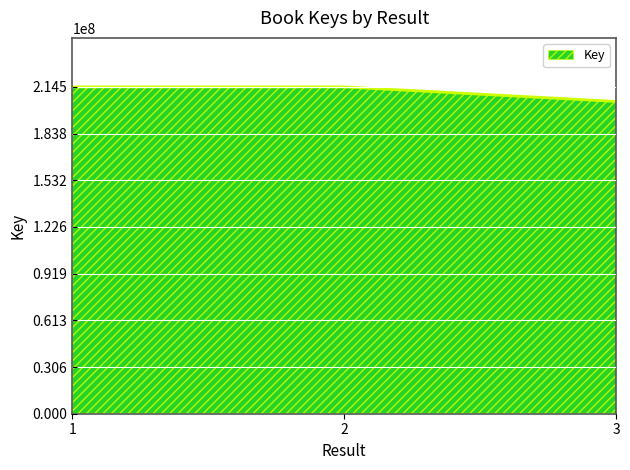

What is the sum of the values at 3 and 1?

419414679